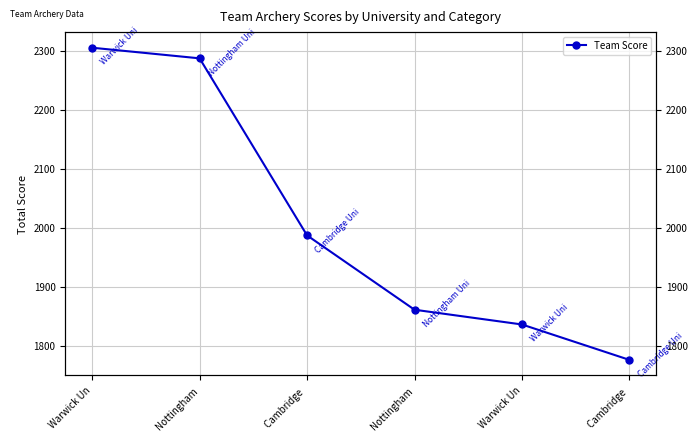

List the labels in order of value, smallest first.

Cambridge , Warwick Un, Nottingham, Cambridge , Nottingham, Warwick Un